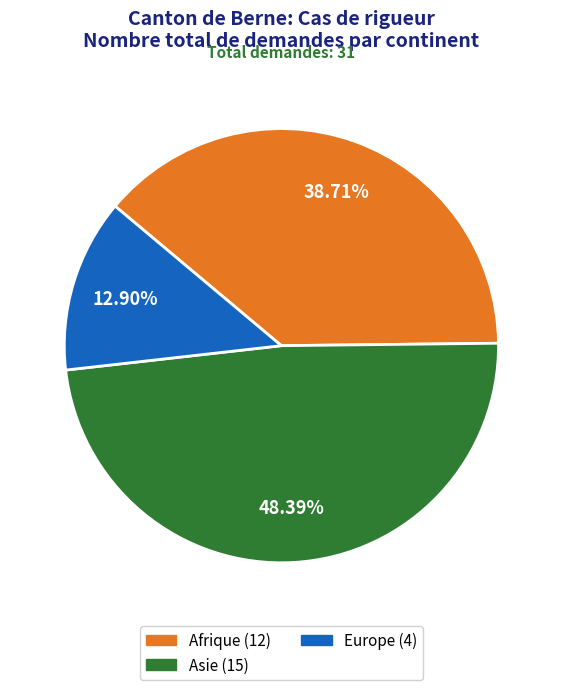

Is Europe the majority of the pie?

No